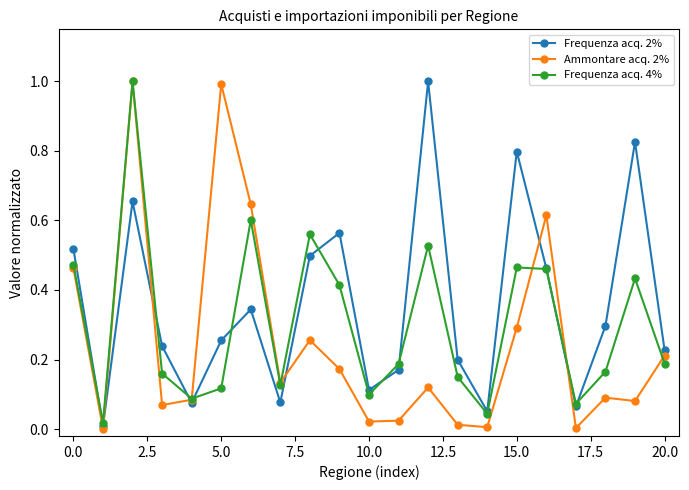

List the series in order of their overall mean, lowest first.

Ammontare acq. 2%, Frequenza acq. 4%, Frequenza acq. 2%